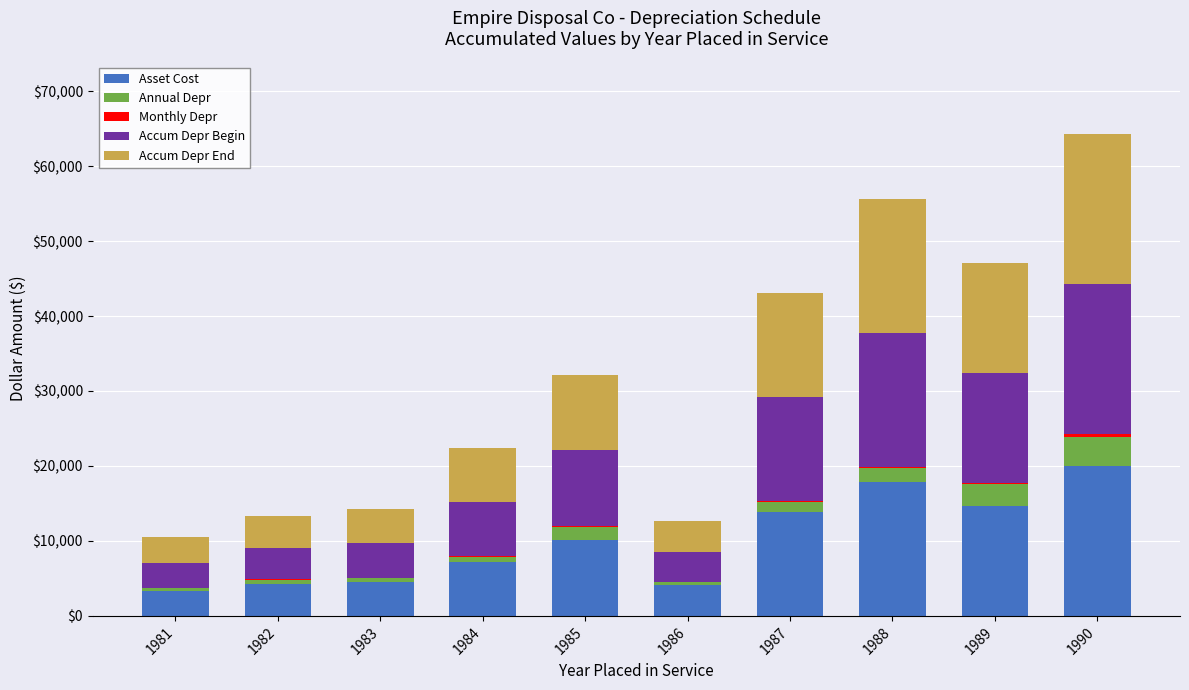

At which label does Asset Cost reach its peak?

1990